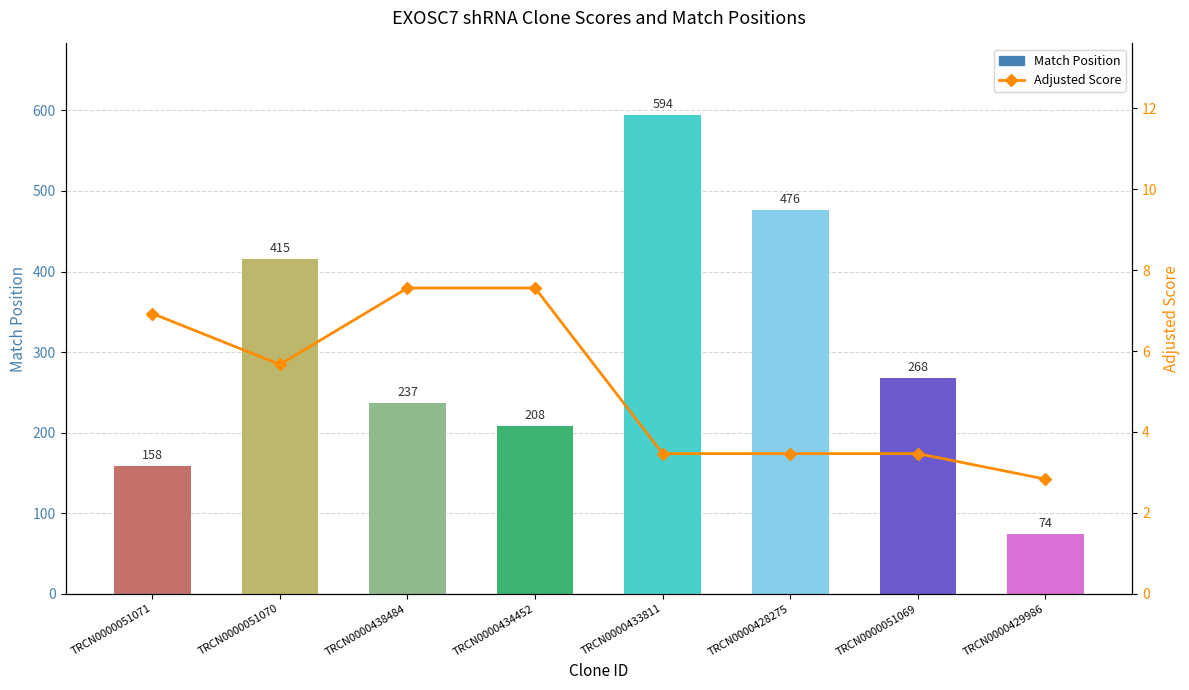

At TRCN0000438484, list the series in order from smallest to largest.

Adjusted Score, Match Position